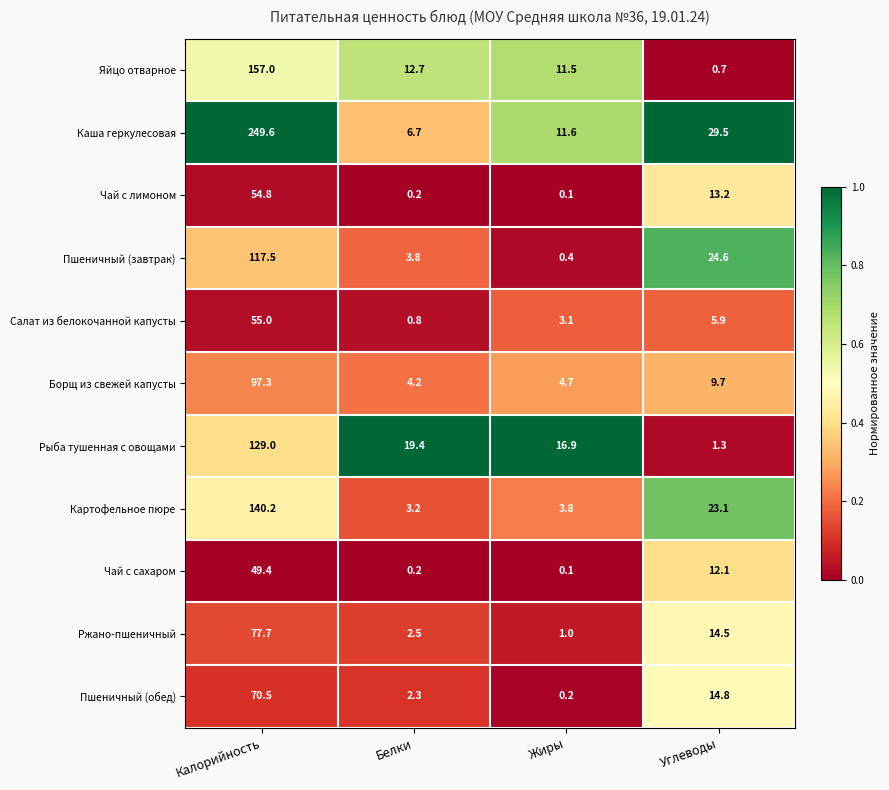

At how many categories does at least one series exceed 0?

4